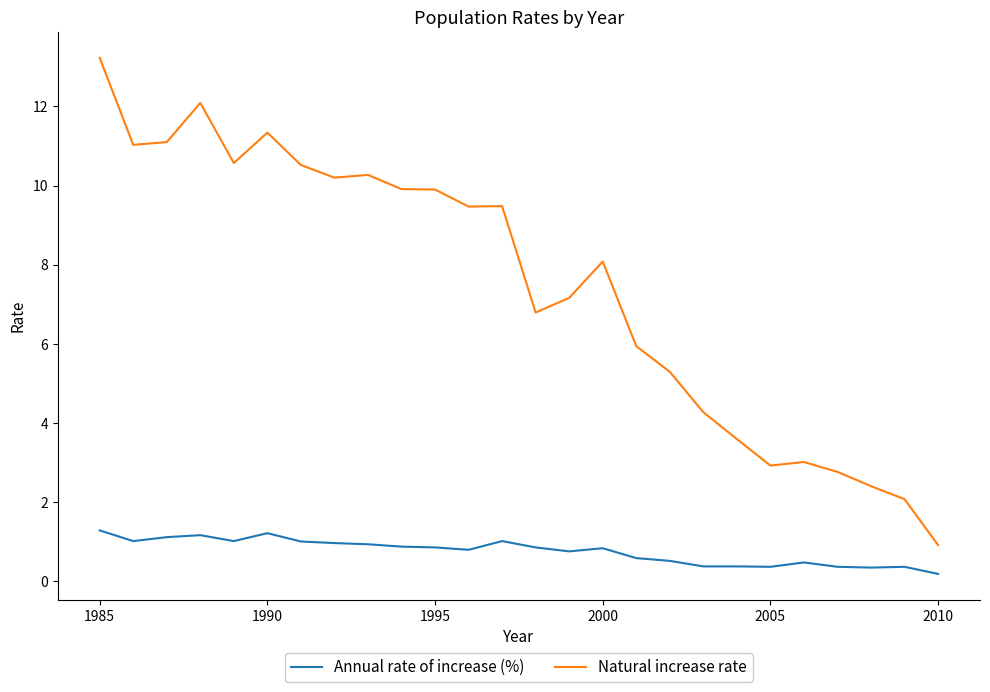

Does the chart display data point markers on the line(s)?

No